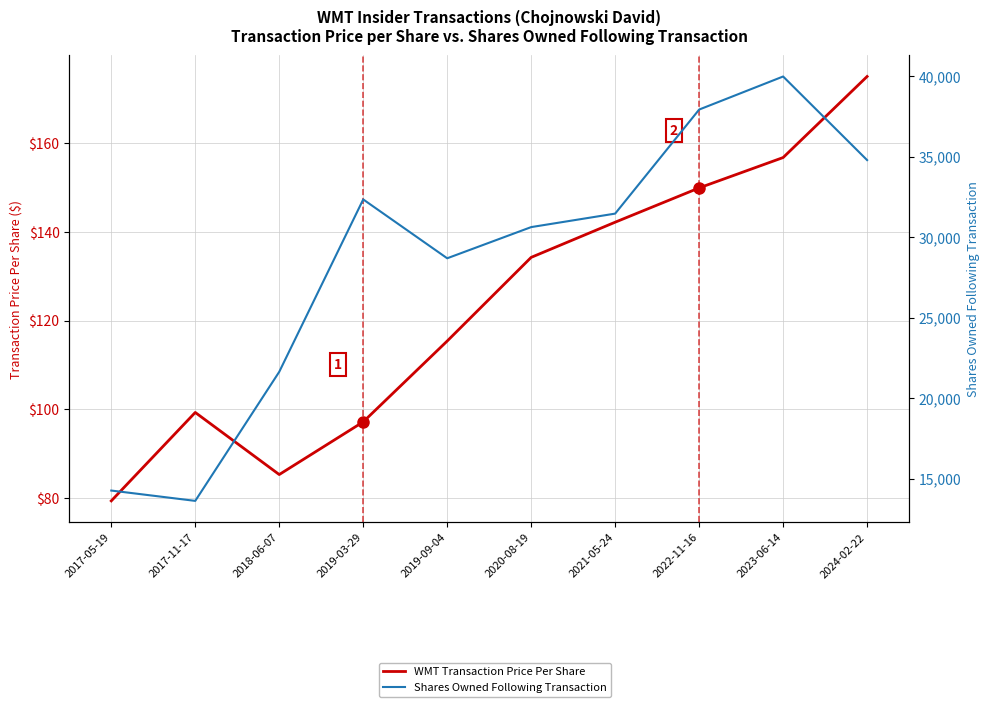

How many data points in Shares Owned Following Transaction are less than 31458?

5